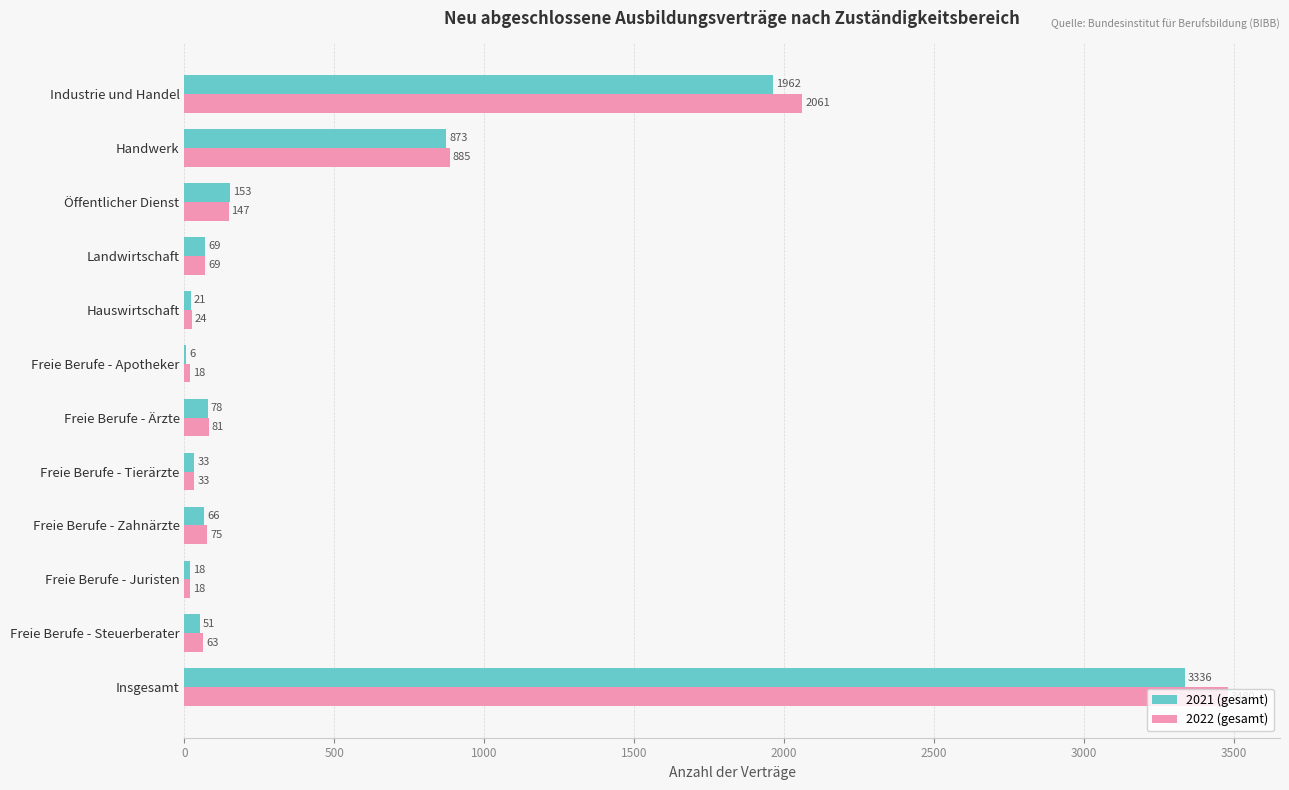

What is the maximum value shown in the chart?

3480